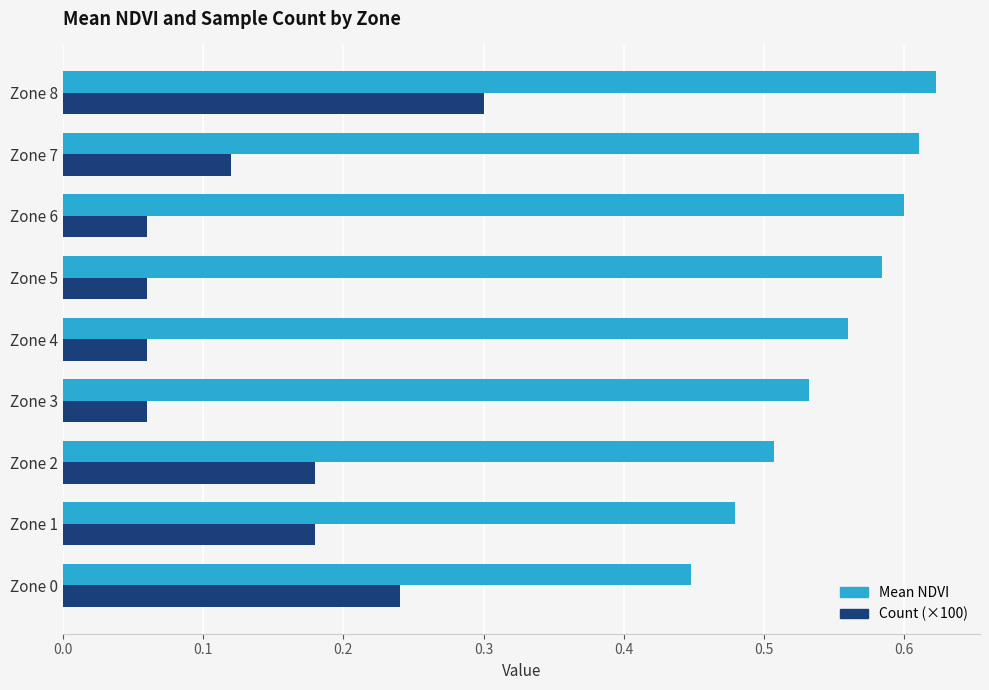

Which series has the largest total across all categories?

Mean NDVI